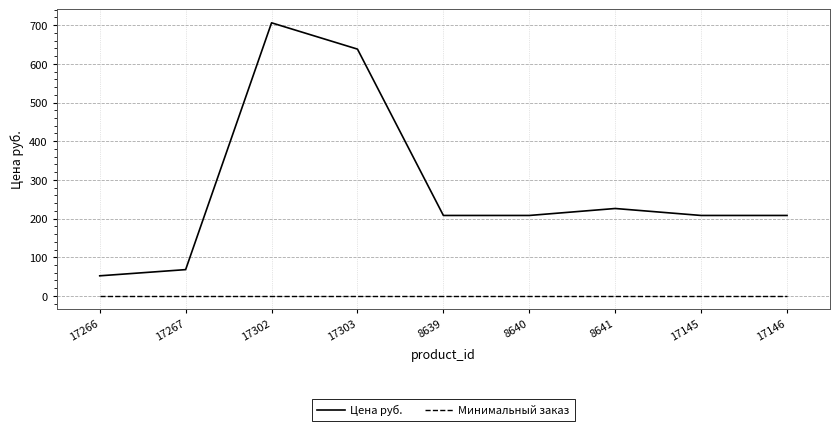

Which series changed the most between 17267 and 17302?

Цена руб.